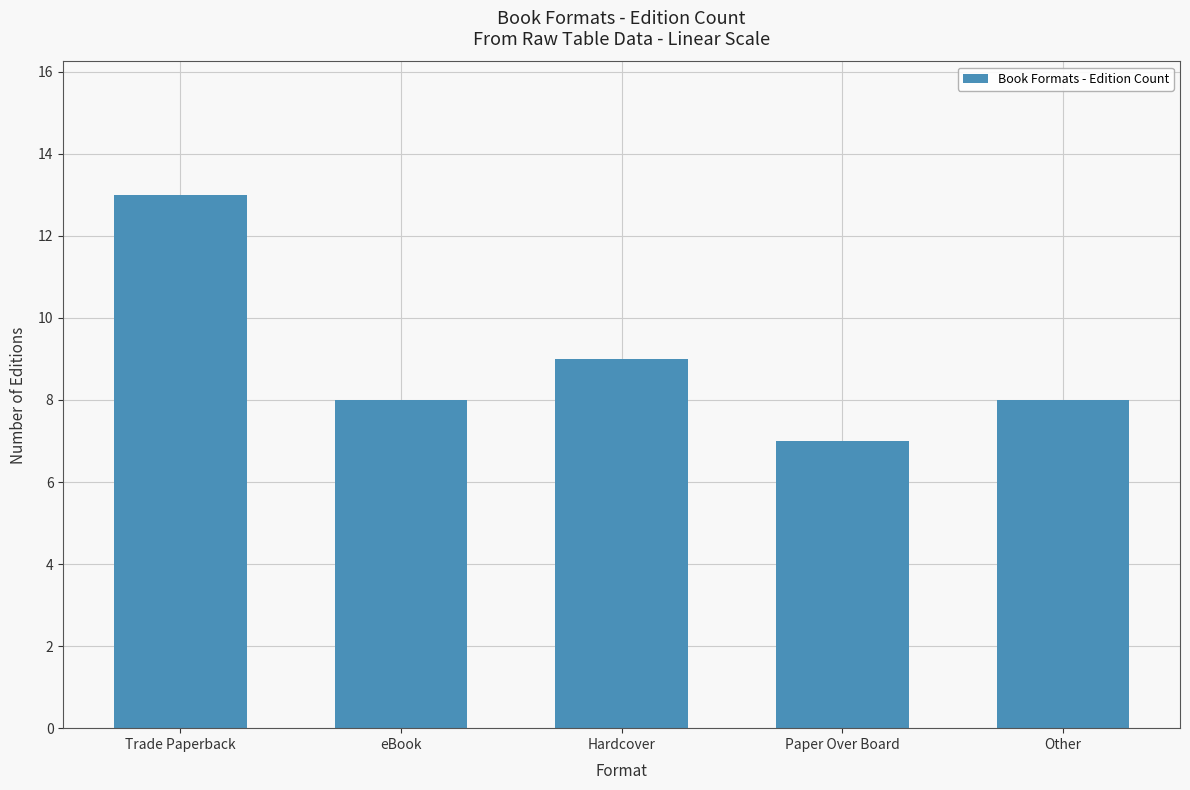

What is the difference between the maximum and second lowest values?

5